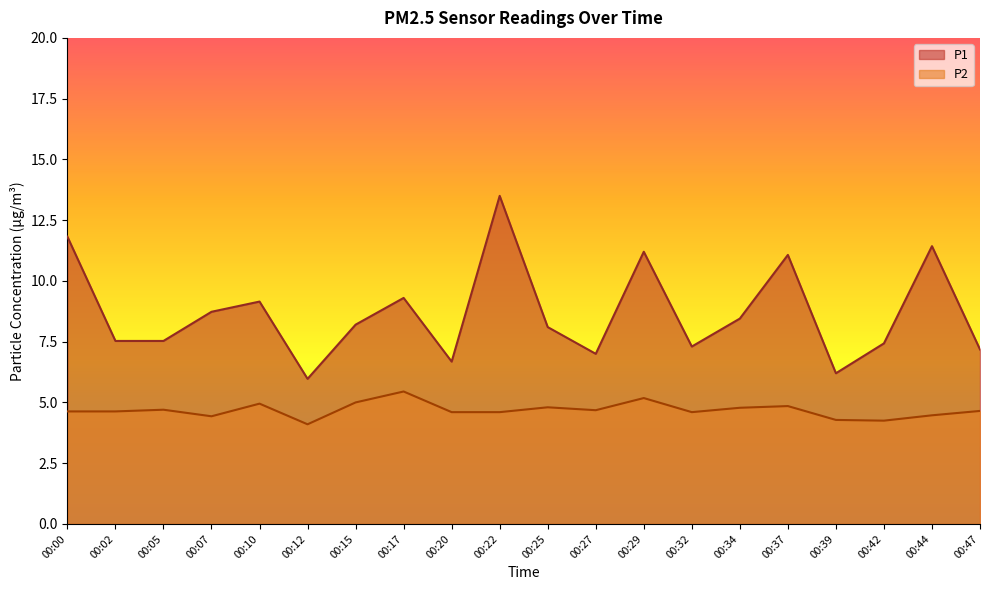

Rank the series at 00:42 from highest to lowest value.

P1, P2